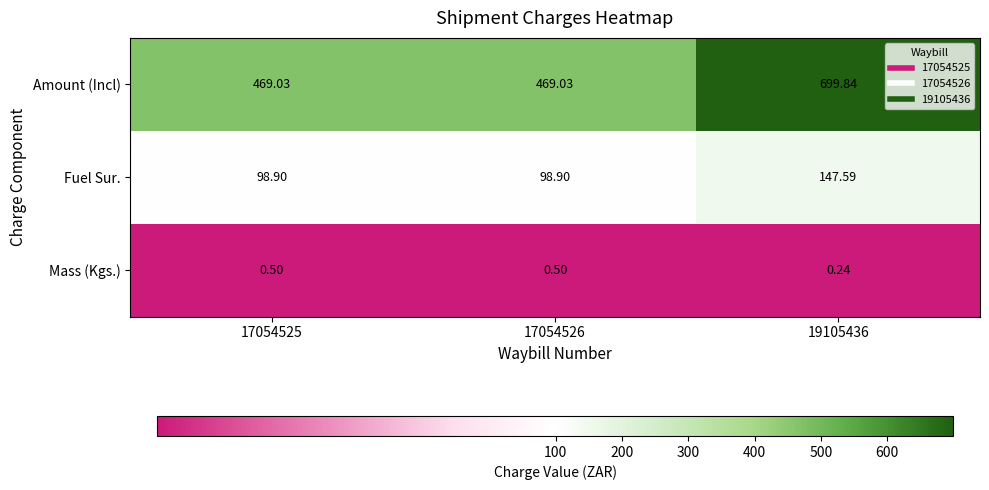

Is the value of Fuel Sur. at 17054526 greater than the value of Mass (Kgs.) at 17054525?

Yes